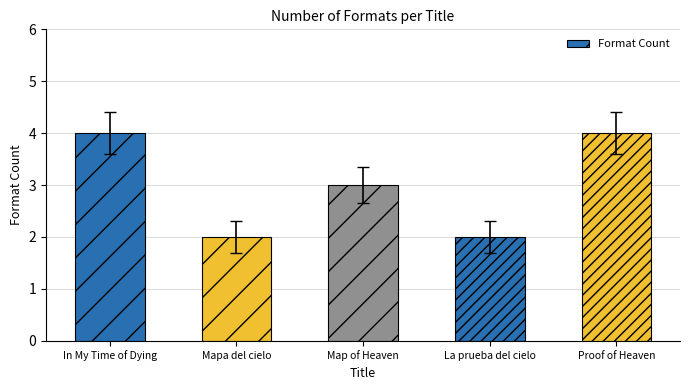

Read the value at Proof of Heaven.

4